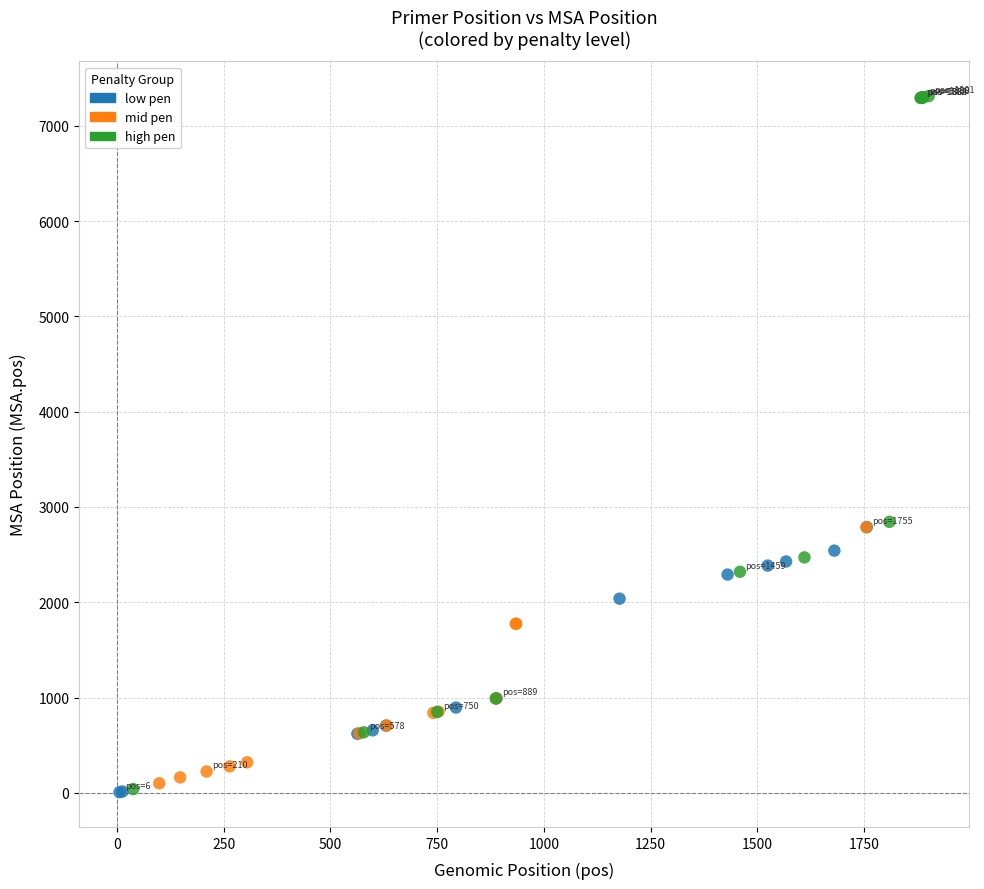

Which series contains the highest Y value?

high pen